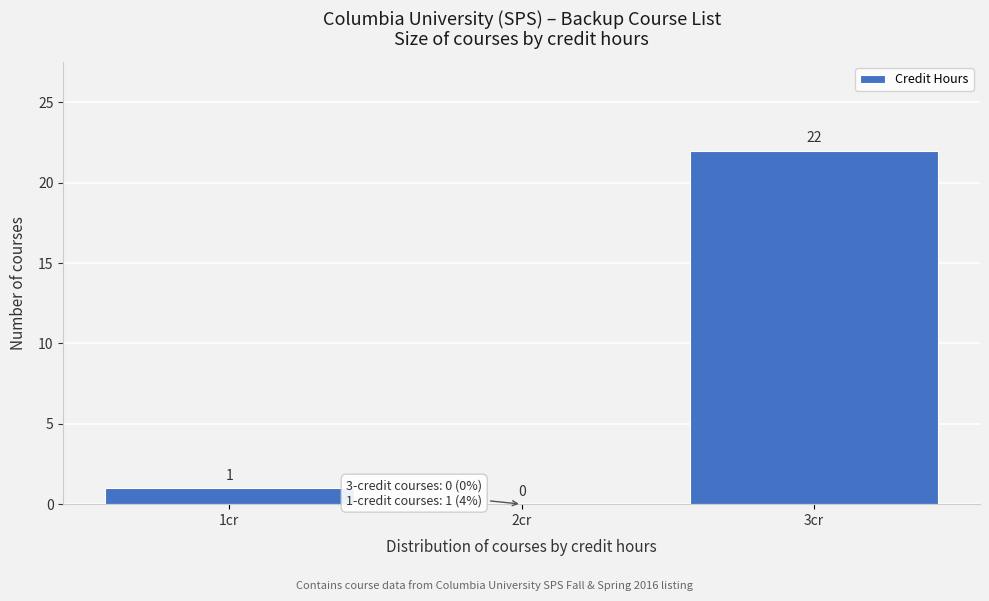

Reading left to right, transcribe this chart: for each bar, give the range it covers on the x-axis and its height.

0.5 to 1.5: 1
1.5 to 2.5: 0
2.5 to 3.5: 22